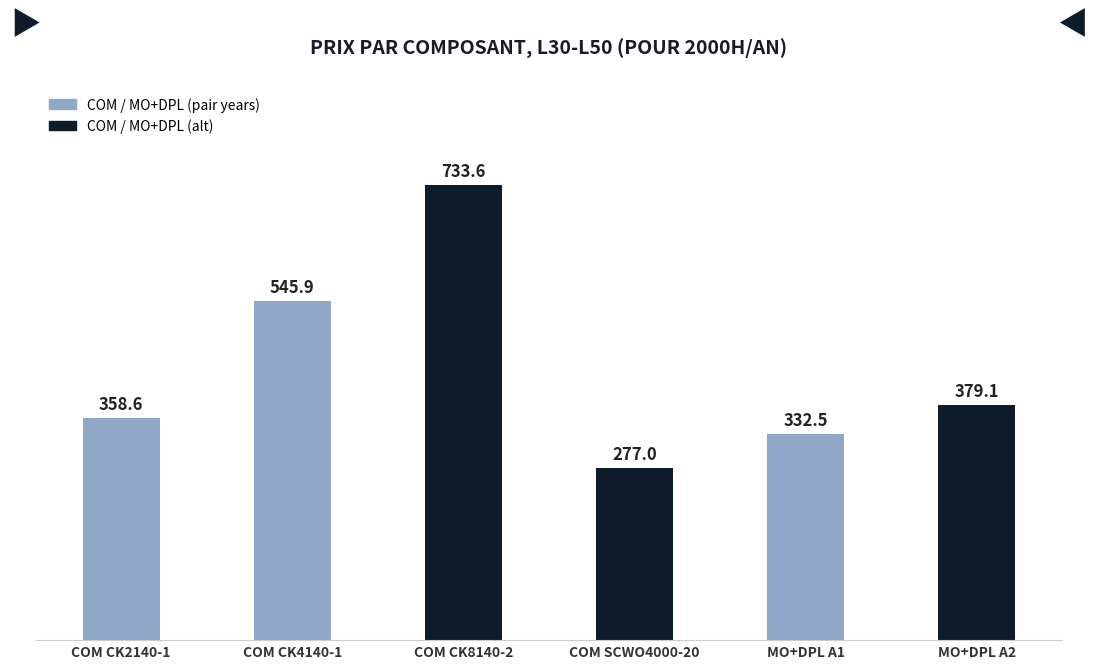

Does the chart contain stacked bars?

No